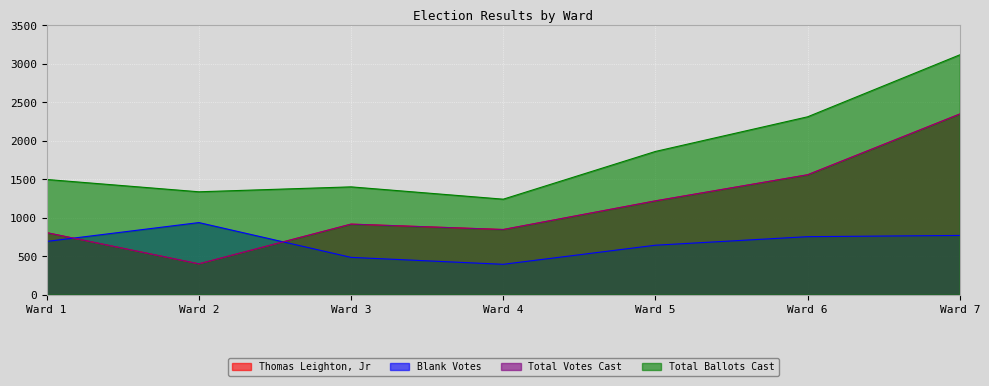

Which series has the largest total across all categories?

Total Ballots Cast